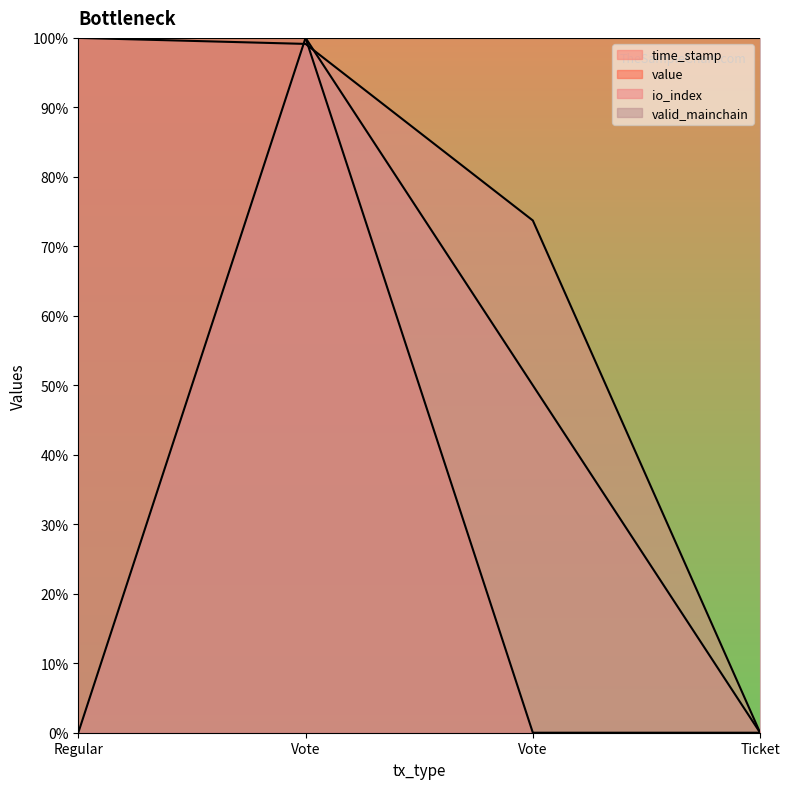

What is the total value across all series at Vote?

3.0